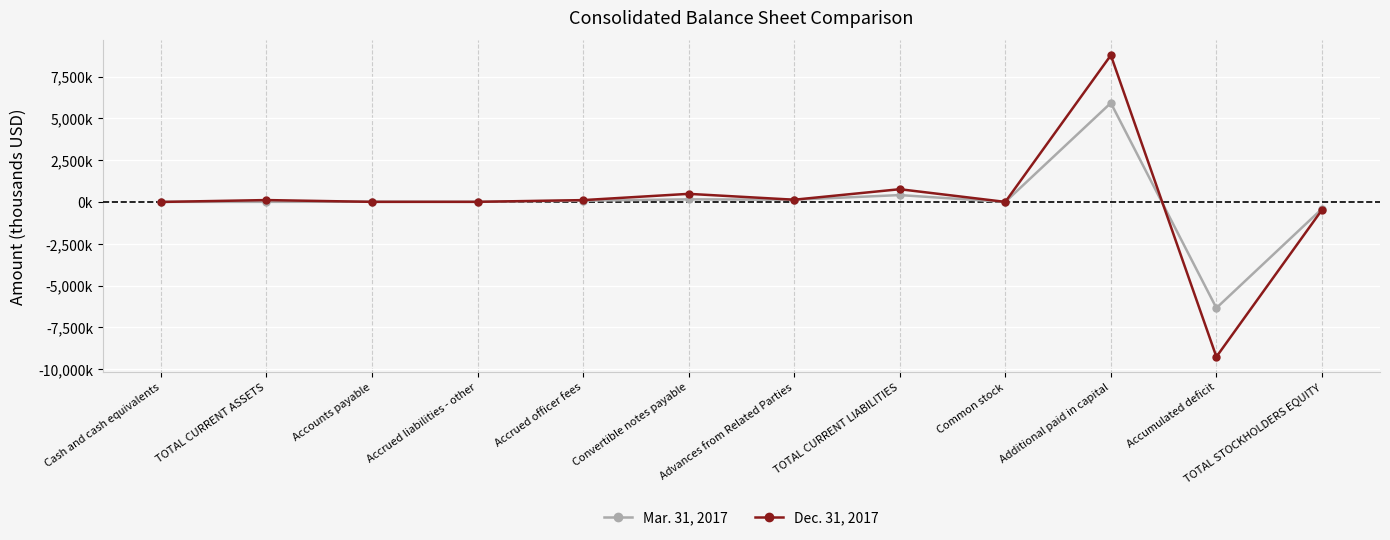

What are all the series names shown in the legend?

Mar. 31, 2017, Dec. 31, 2017